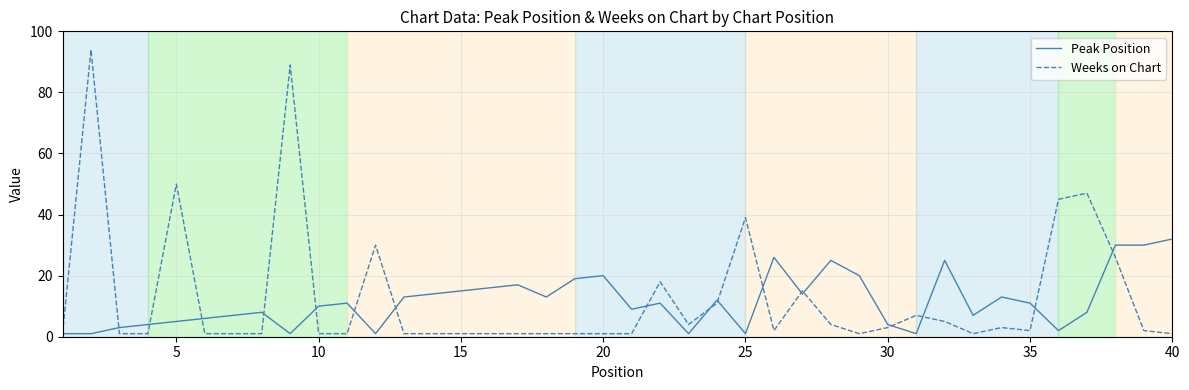

What is the smallest value displayed?

1